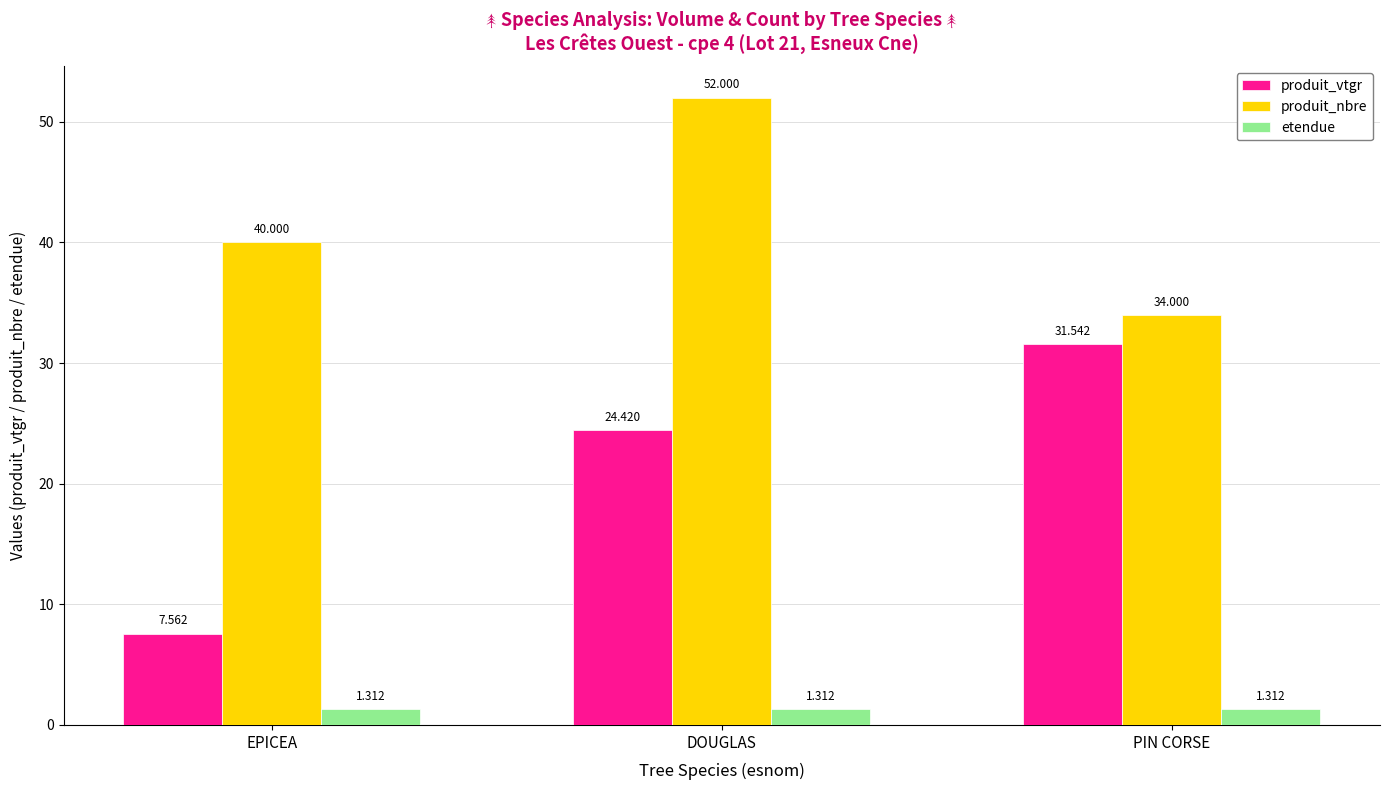

How many values in the produit_nbre series are below 40?

1